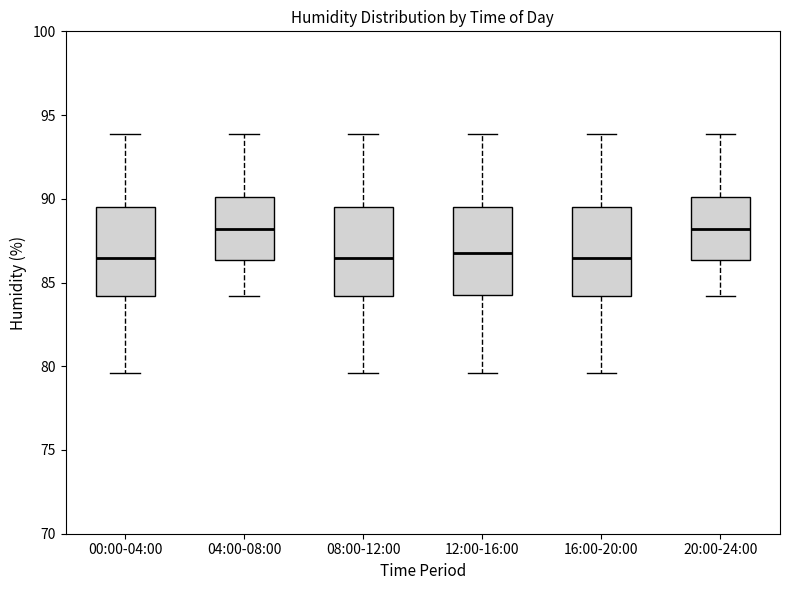

Reading left to right, read every box against the y-axis: the position of its median line, the range the box covers, and the ends of its whiskers. The values are not printed on the chart, so give them approximately, as read against the axis.

00:00-04:00: median 86.5, box 84.0 to 89.5, whiskers 79.5 to 94.0
04:00-08:00: median 88.0, box 86.5 to 90.0, whiskers 84.0 to 94.0
08:00-12:00: median 86.5, box 84.0 to 89.5, whiskers 79.5 to 94.0
12:00-16:00: median 87.0, box 84.5 to 89.5, whiskers 79.5 to 94.0
16:00-20:00: median 86.5, box 84.0 to 89.5, whiskers 79.5 to 94.0
20:00-24:00: median 88.0, box 86.5 to 90.0, whiskers 84.0 to 94.0